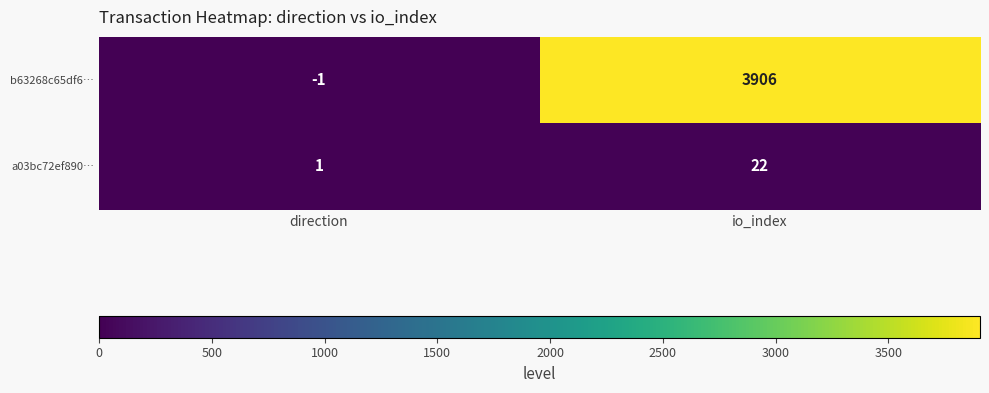

Is the value of a03bc72ef890… at io_index greater than the value of b63268c65df6… at io_index?

No